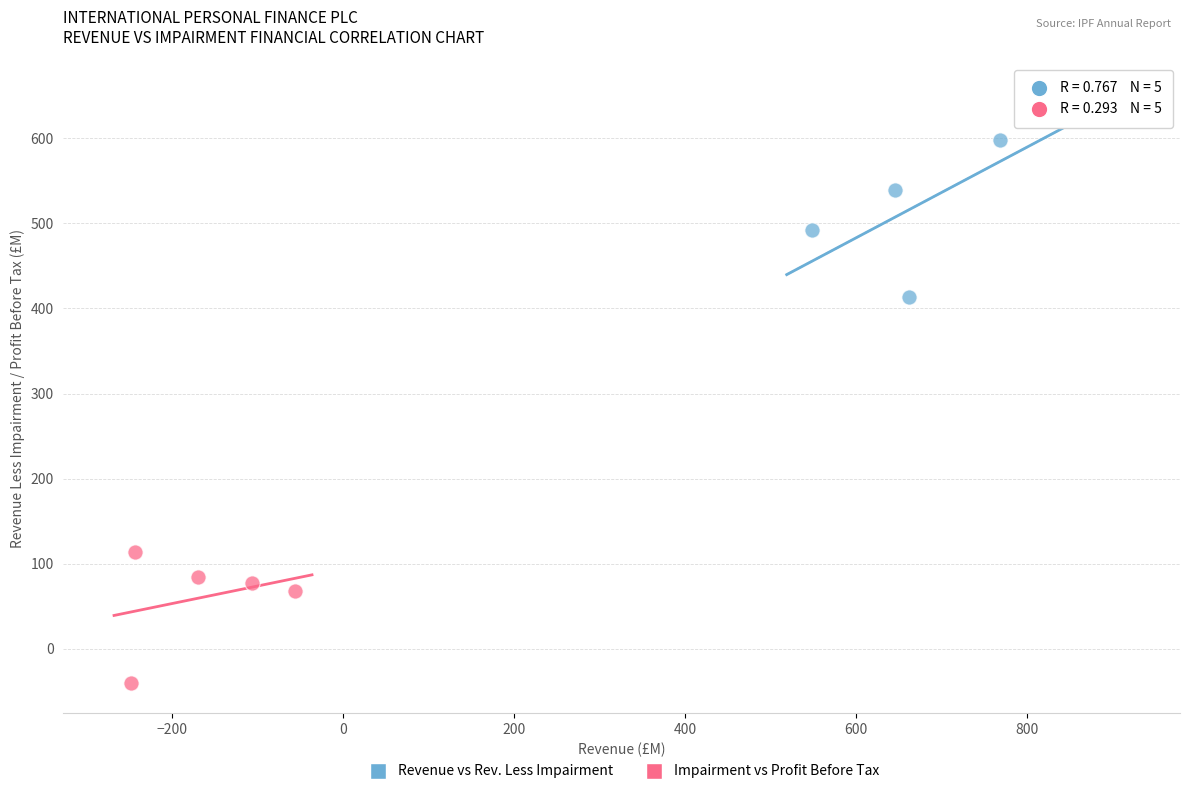

Which series reaches the maximum Y coordinate?

Revenue vs Rev. Less Impairment